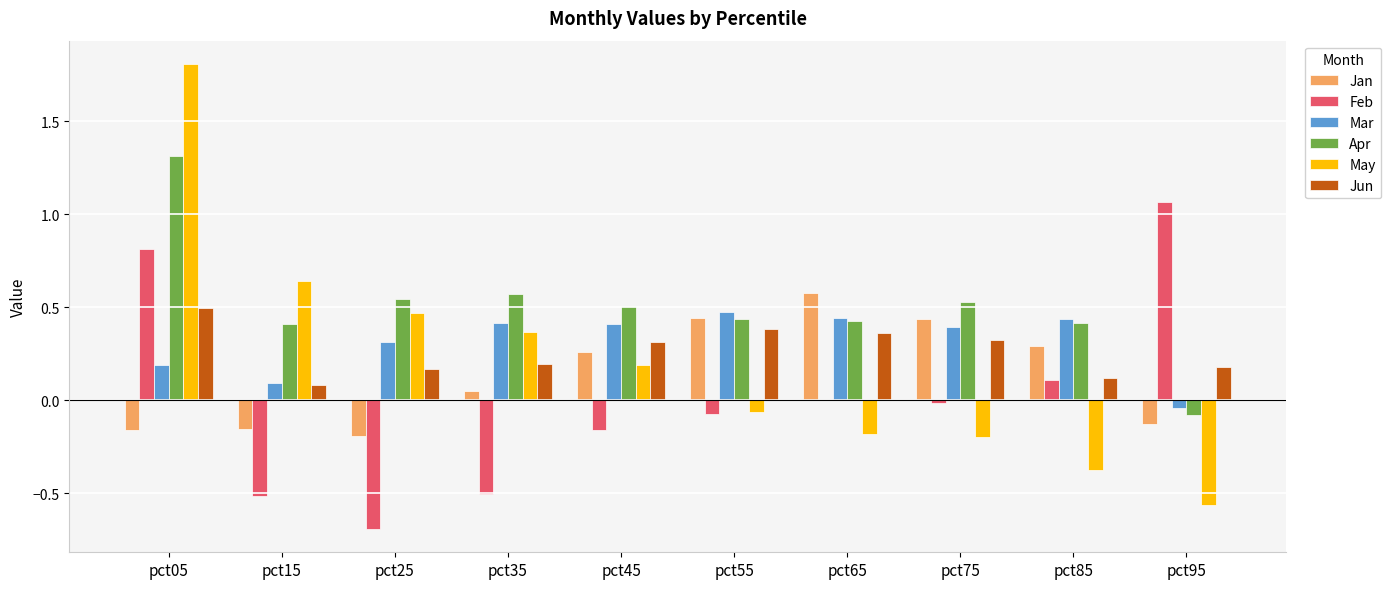

How many distinct data groups are displayed?

6